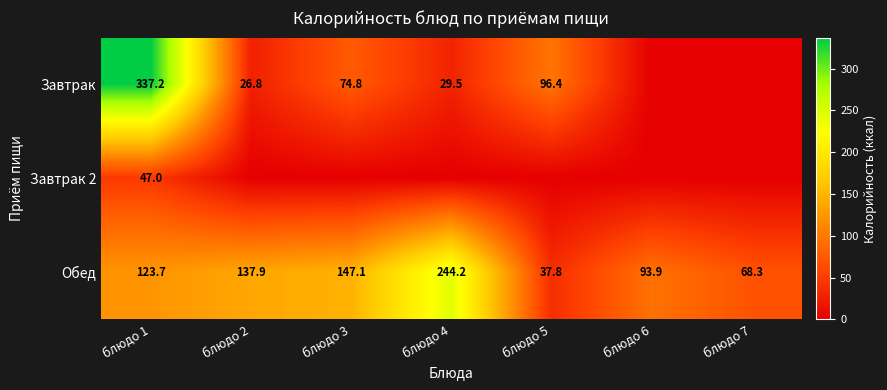

List the labels in order of Обед value, smallest first.

блюдо 5, блюдо 7, блюдо 6, блюдо 1, блюдо 2, блюдо 3, блюдо 4